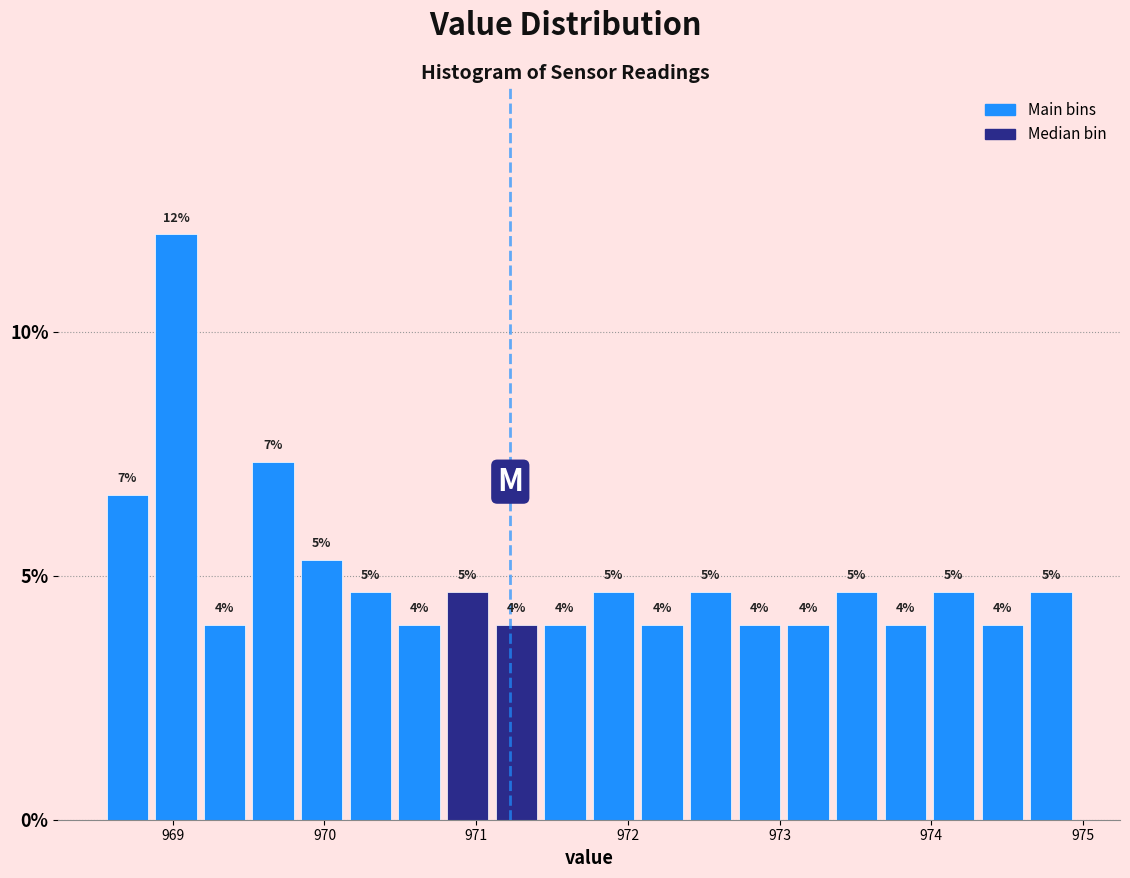

Read against the x-axis, roughly where is the centre of the tallest bar?

969.0